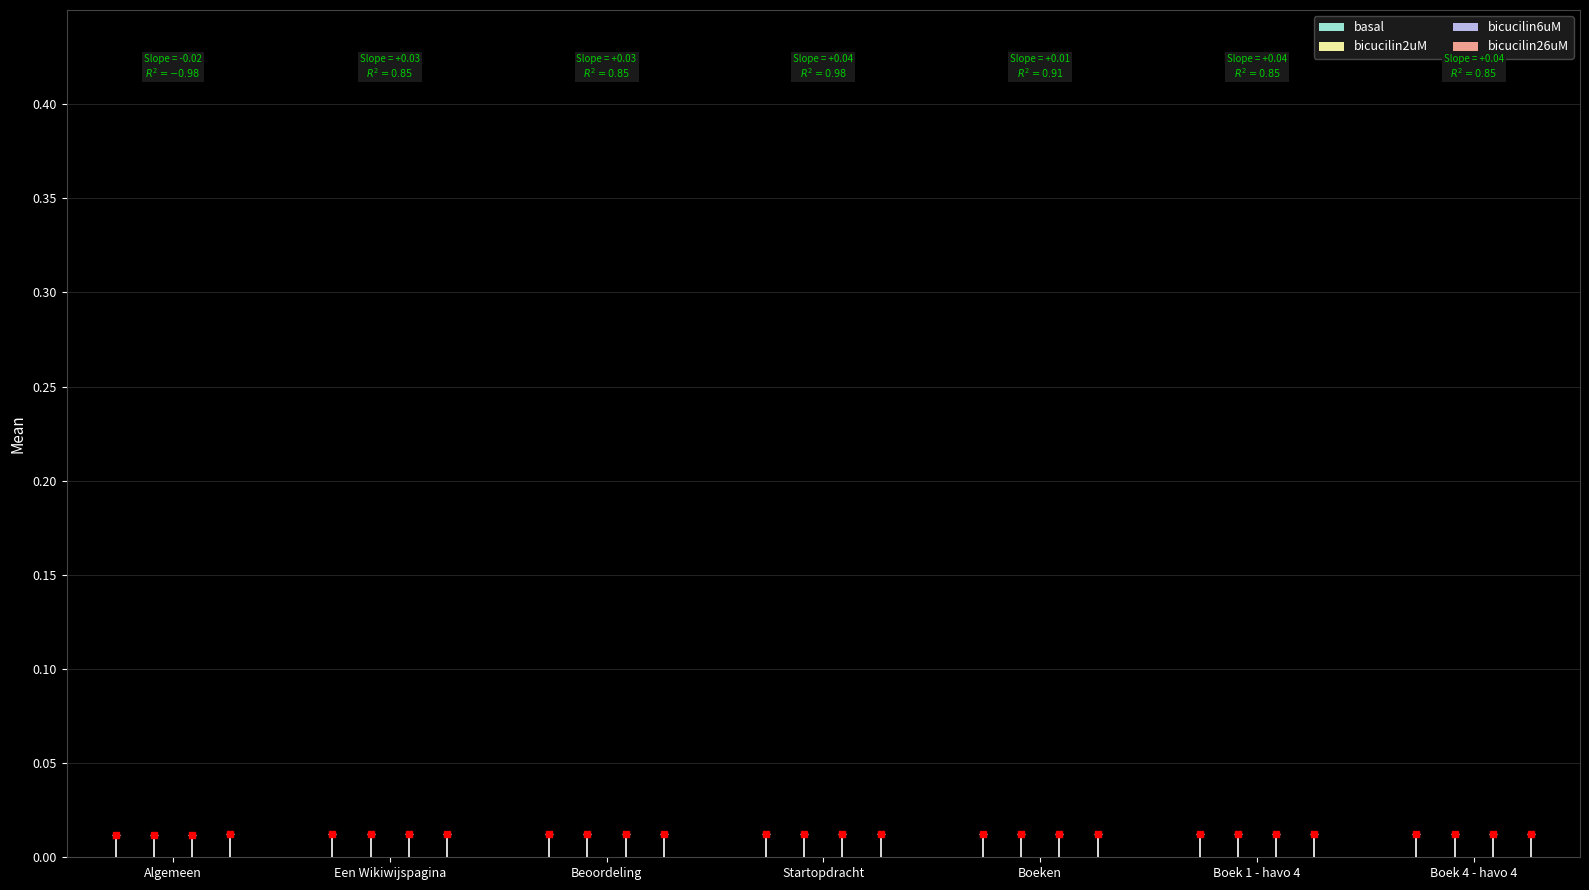

Are the bars horizontal?

No